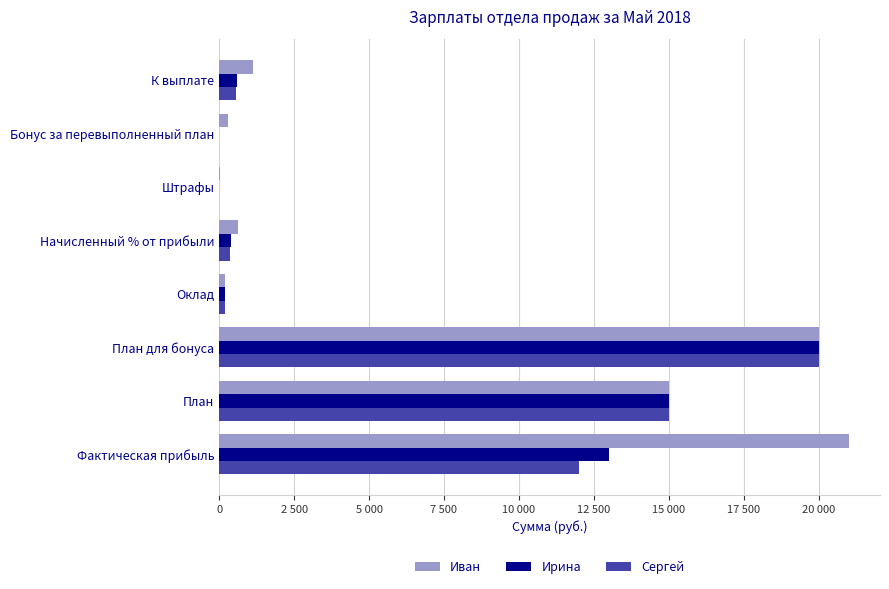

Reading left to right, extract all data points from this chart.

Иван: 21000	15000	20000	200	630	15	300	1130
Ирина: 13000	15000	20000	200	390	0	0	590
Сергей: 12000	15000	20000	200	360	0	0	560